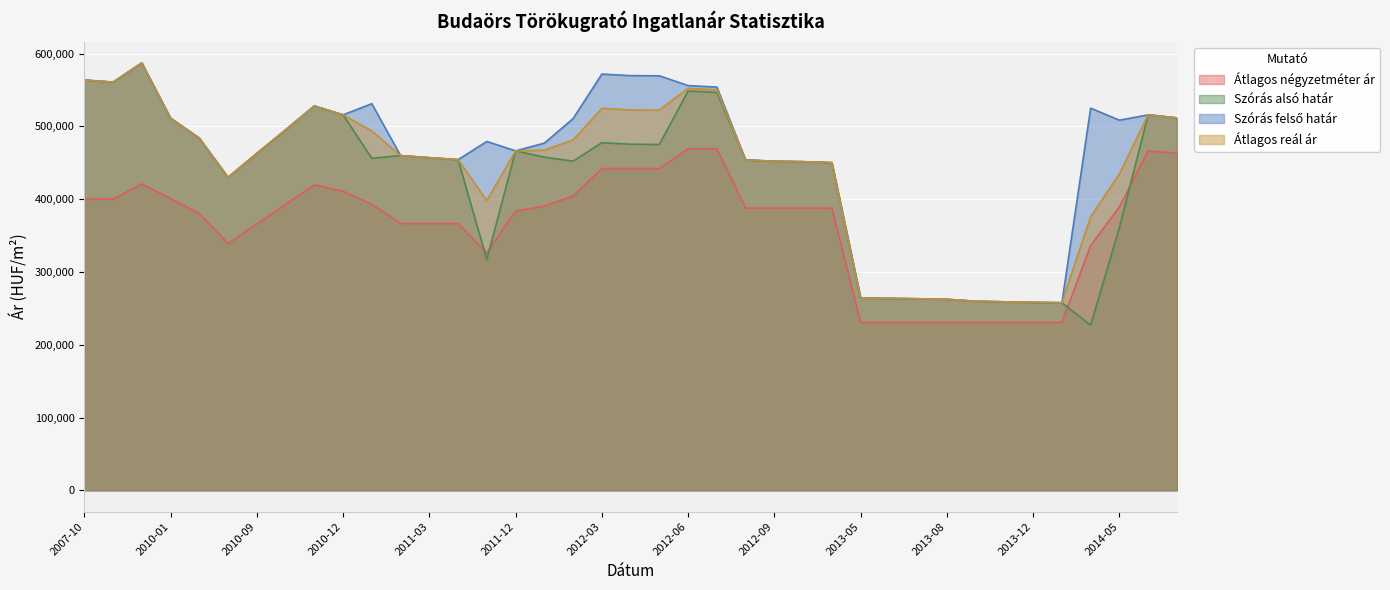

Reading left to right, extract all data points from this chart.

Átlagos négyzetméter ár: 400000	400000	421078	400759	380439	339041	365939	392838	419736	410891	393201	366666	366666	366666	326290	383673	390497	404336	442110	442110	442110	469288	469288	387755	387755	387755	387755	230769	230769	230769	230769	230769	230769	230769	230769	336217	389477	466355	463235
Szórás alsó határ: 563694	560837	587227	511349	483887	429996	462916	495244	528101	515946	456207	459891	457041	454354	317038	466416	457742	452260	477622	475519	475240	548726	546676	453920	452125	451530	450227	264068	263659	263184	262440	259769	258979	258193	257737	226856	360966	515905	511686
Szórás felső határ: 563694	560837	587227	511349	483887	429996	462916	495244	528101	515946	531259	459891	457041	454354	479340	466416	477042	510704	571914	569811	569532	556142	554092	453920	452125	451530	450227	264068	263659	263184	262440	259769	258979	258193	257737	525108	508578	515905	511686
Átlagos reál ár: 563694	560837	587227	511349	483887	429996	462916	495244	528101	515946	493733	459891	457041	454354	398189	466416	467392	481482	524768	522665	522386	552434	550384	453920	452125	451530	450227	264068	263659	263184	262440	259769	258979	258193	257737	375982	434772	515905	511686